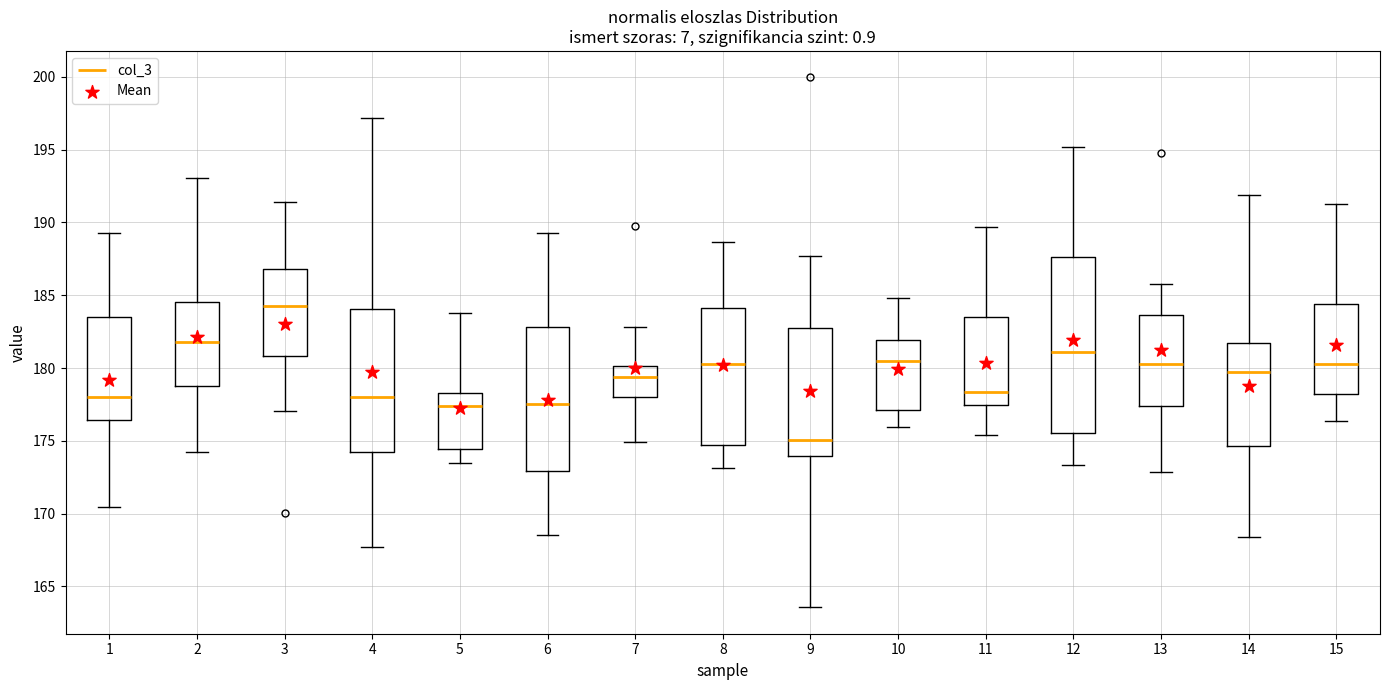

Where does the lower whisker of the box at x = 11 end on the y-axis? The values are not printed on the chart, so give them approximately, as read against the axis.

175.5